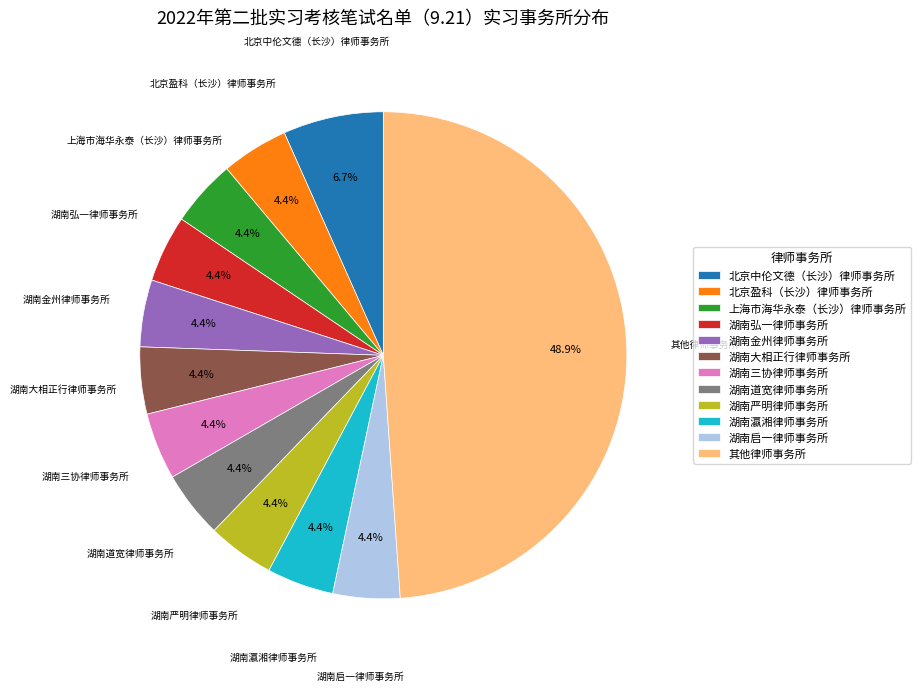

Count the number of slices in the pie.

12